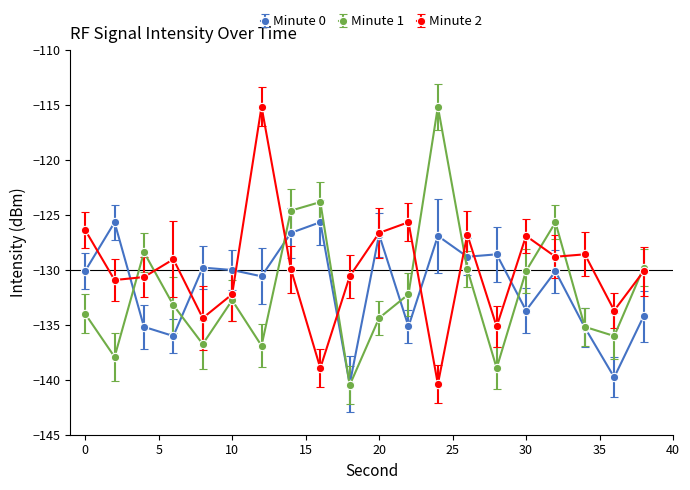

At which label does Minute 2 reach its peak?

12